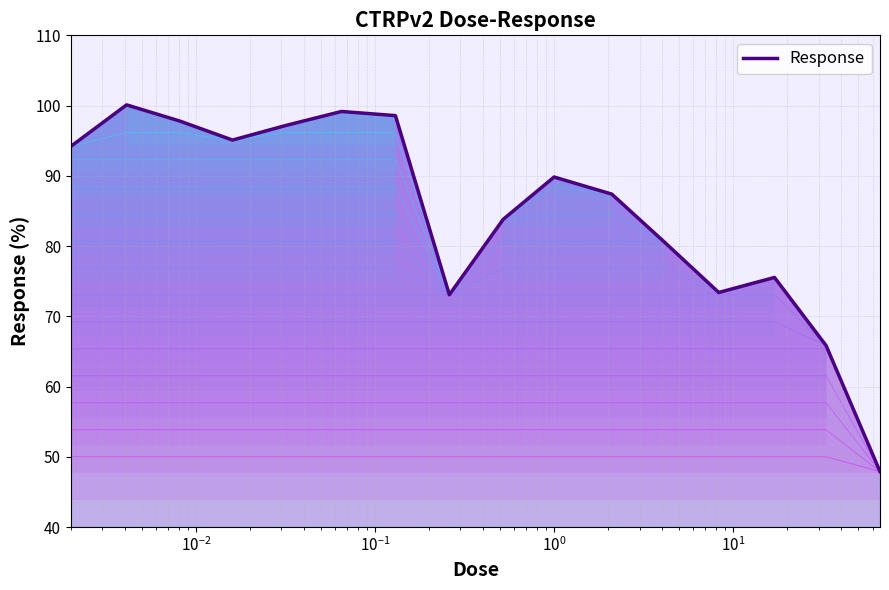

What is the value of the 15th point from the left?

65.8